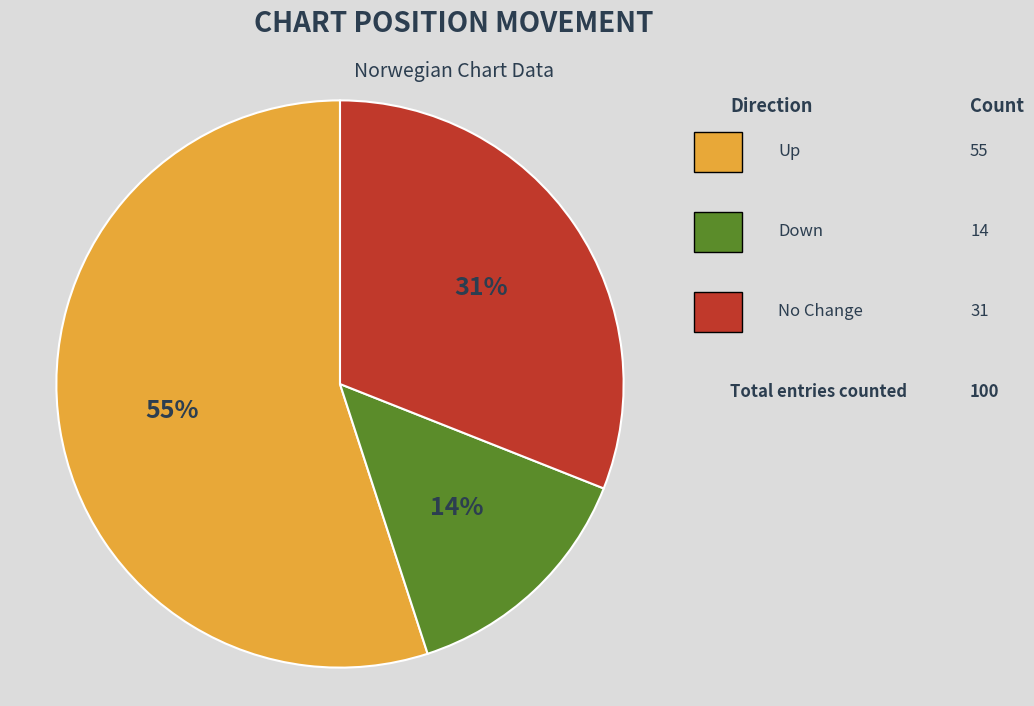

To the nearest percent, what is the average slice percentage?

33%